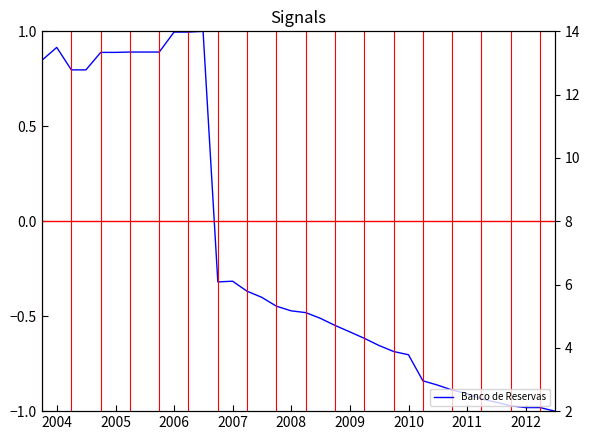

What is the value of the 27th point from the left?

-0.8